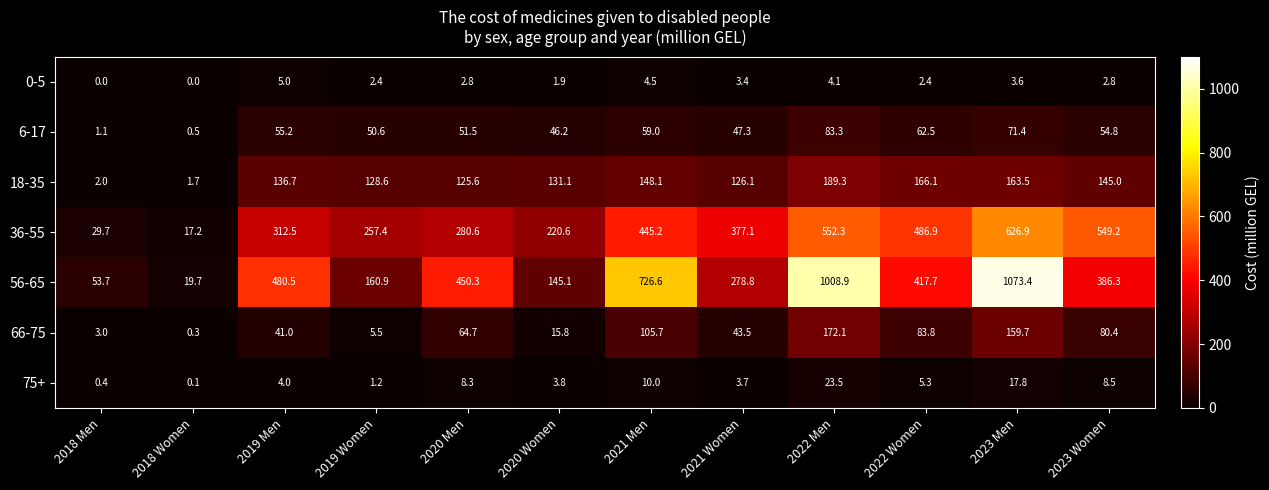

True or false: 0-5 has a value of 3.2 at 2019 Women.

False